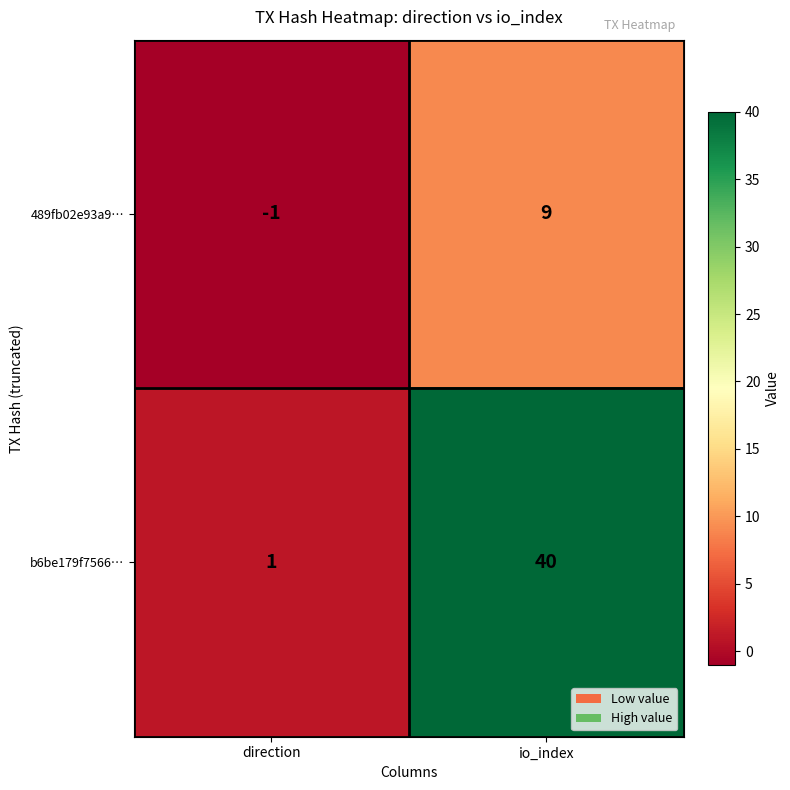

How many data points does each series have?

2